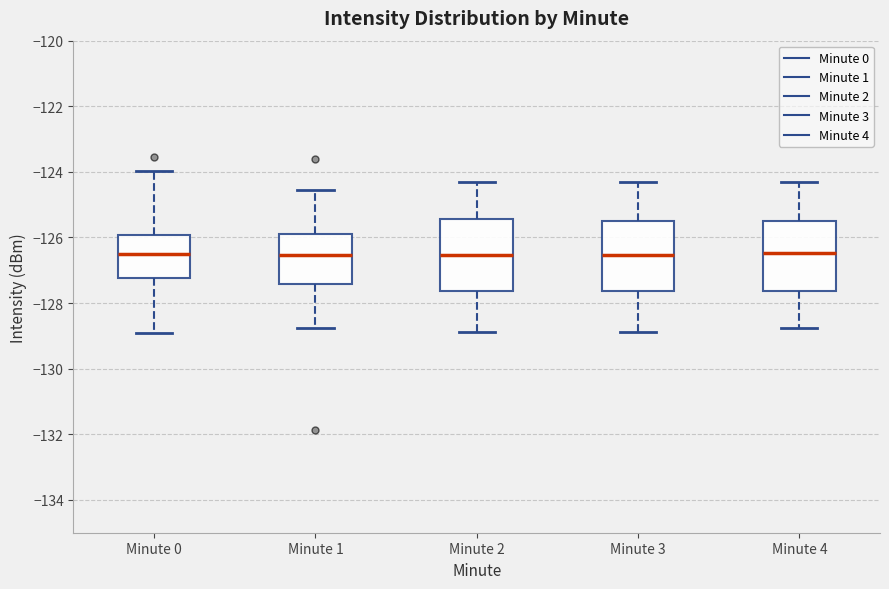

Reading left to right, transcribe this box plot: for each box, give where its median line is, the range the box spans, and where its two whiskers end, as read against the y-axis. The values are not printed on the chart, so give them approximately, as read against the axis.

Minute 0: median -126.4, box -127.2 to -126.0, whiskers -129.0 to -124.0
Minute 1: median -126.6, box -127.4 to -126.0, whiskers -128.8 to -124.6
Minute 2: median -126.6, box -127.6 to -125.4, whiskers -128.8 to -124.4
Minute 3: median -126.6, box -127.6 to -125.4, whiskers -128.8 to -124.4
Minute 4: median -126.4, box -127.6 to -125.4, whiskers -128.8 to -124.4